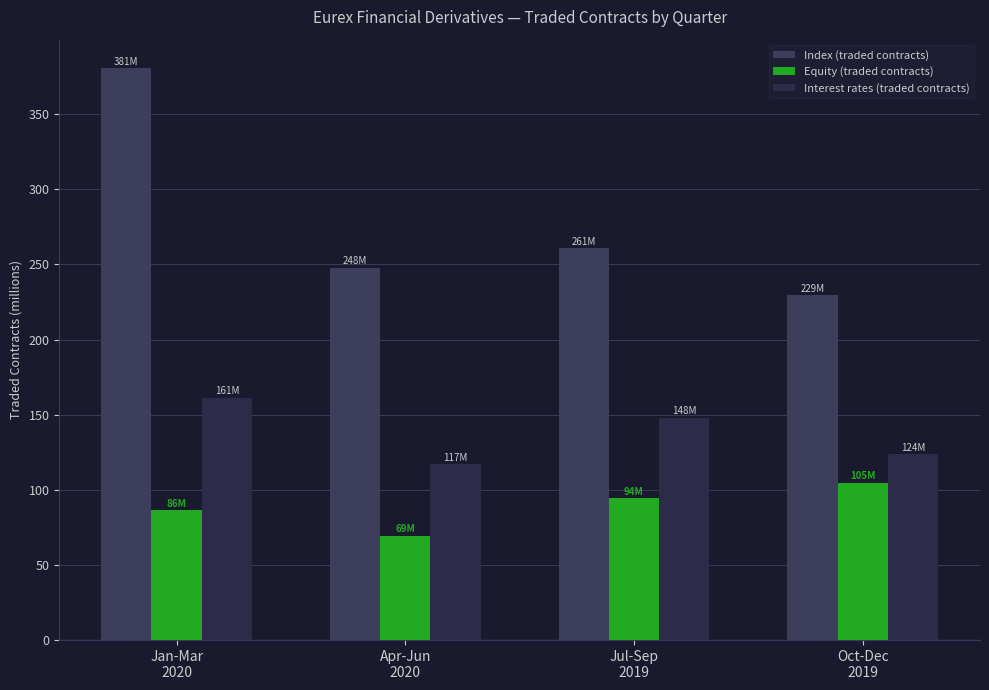

Reading right to left, list all the values displayed in this chart.

Index (traded contracts): Oct-Dec
2019=229.3	Jul-Sep
2019=260.7	Apr-Jun
2020=247.9	Jan-Mar
2020=380.5
Equity (traded contracts): Oct-Dec
2019=104.9	Jul-Sep
2019=94.3	Apr-Jun
2020=69.4	Jan-Mar
2020=86.4
Interest rates (traded contracts): Oct-Dec
2019=123.6	Jul-Sep
2019=147.8	Apr-Jun
2020=117.1	Jan-Mar
2020=161.2